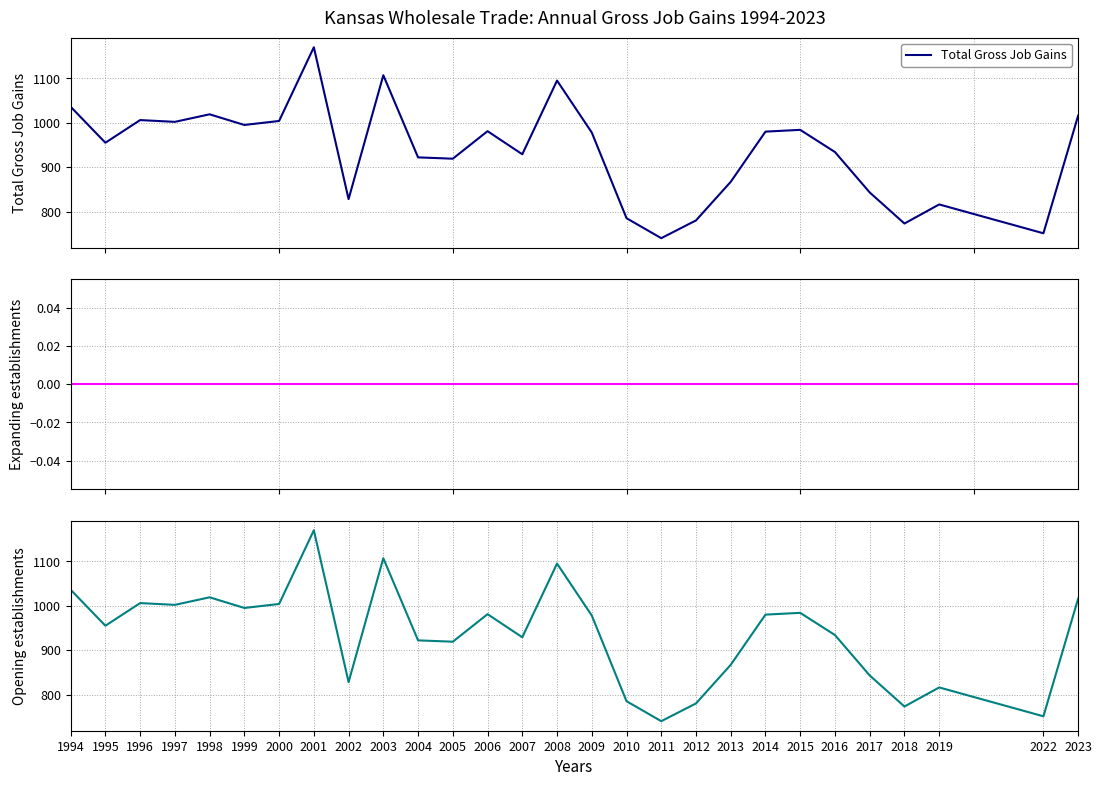

At which category is the sum across all series the highest?

2001